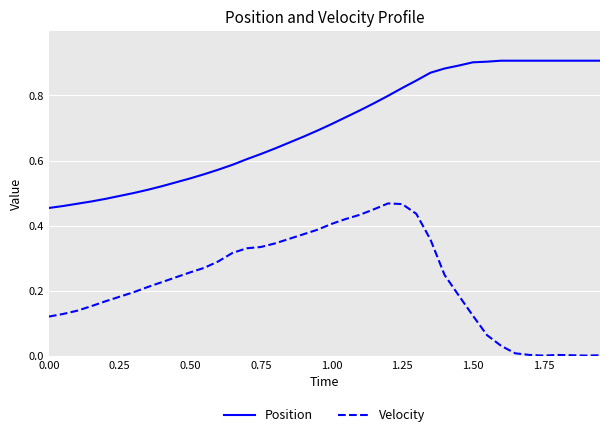

List the series in order of their peak value, highest first.

Position, Velocity